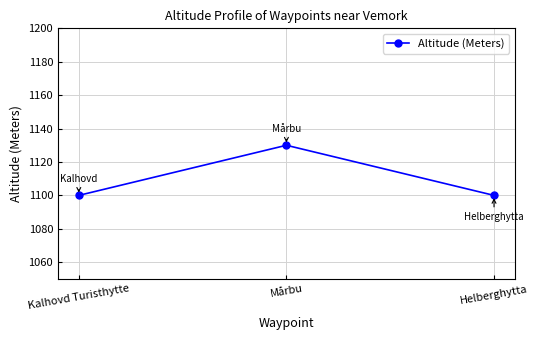

How many series are shown in this chart?

1